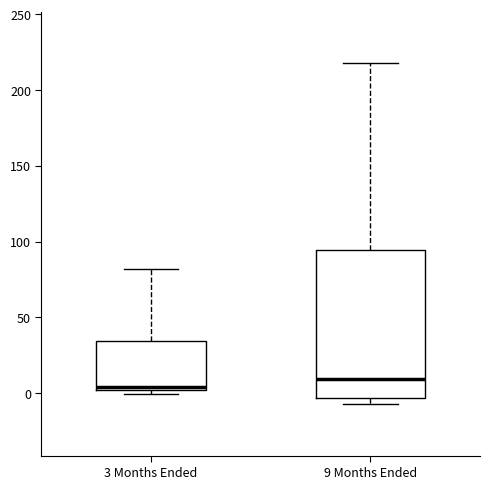

Comparing the boxes themselves (not the whiskers), which one is the tallest?

9 Months Ended